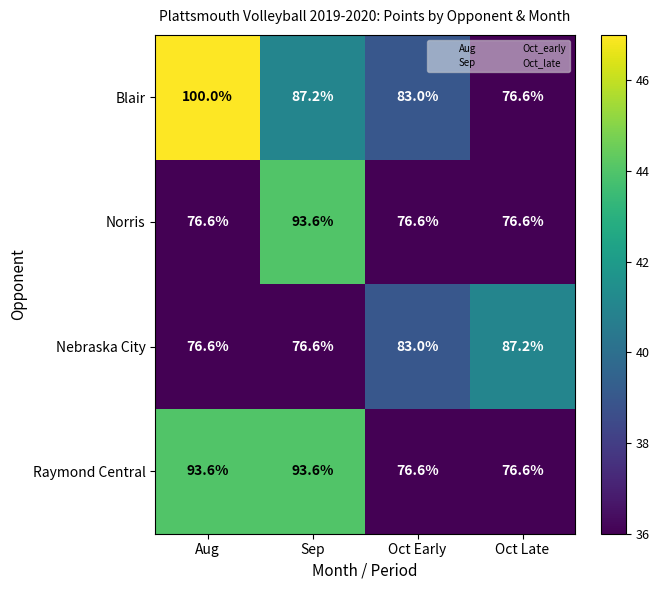

What is the difference between the maximum and second lowest values in the Raymond Central series?

17.0